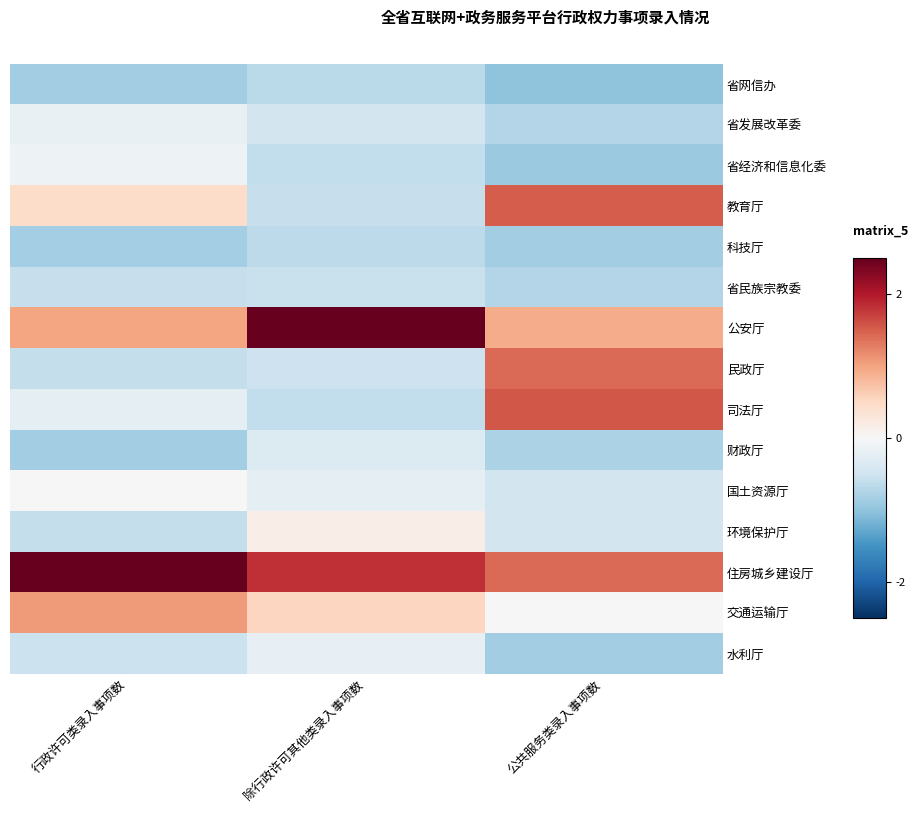

Reading left to right, list all the values displayed in this chart.

省网信办: 行政许可类录入事项数=-0.9	除行政许可其他类录入事项数=-0.7	公共服务类录入事项数=-1.0
省发展改革委: 行政许可类录入事项数=-0.2	除行政许可其他类录入事项数=-0.5	公共服务类录入事项数=-0.7
省经济和信息化委: 行政许可类录入事项数=-0.1	除行政许可其他类录入事项数=-0.6	公共服务类录入事项数=-0.9
教育厅: 行政许可类录入事项数=0.5	除行政许可其他类录入事项数=-0.6	公共服务类录入事项数=1.5
科技厅: 行政许可类录入事项数=-0.9	除行政许可其他类录入事项数=-0.7	公共服务类录入事项数=-0.9
省民族宗教委: 行政许可类录入事项数=-0.6	除行政许可其他类录入事项数=-0.6	公共服务类录入事项数=-0.7
公安厅: 行政许可类录入事项数=1.0	除行政许可其他类录入事项数=2.9	公共服务类录入事项数=0.9
民政厅: 行政许可类录入事项数=-0.6	除行政许可其他类录入事项数=-0.5	公共服务类录入事项数=1.4
司法厅: 行政许可类录入事项数=-0.3	除行政许可其他类录入事项数=-0.6	公共服务类录入事项数=1.5
财政厅: 行政许可类录入事项数=-0.9	除行政许可其他类录入事项数=-0.3	公共服务类录入事项数=-0.8
国土资源厅: 行政许可类录入事项数=-0.0	除行政许可其他类录入事项数=-0.2	公共服务类录入事项数=-0.5
环境保护厅: 行政许可类录入事项数=-0.6	除行政许可其他类录入事项数=0.2	公共服务类录入事项数=-0.5
住房城乡建设厅: 行政许可类录入事项数=3.0	除行政许可其他类录入事项数=1.8	公共服务类录入事项数=1.4
交通运输厅: 行政许可类录入事项数=1.1	除行政许可其他类录入事项数=0.5	公共服务类录入事项数=-0.0
水利厅: 行政许可类录入事项数=-0.5	除行政许可其他类录入事项数=-0.2	公共服务类录入事项数=-0.9